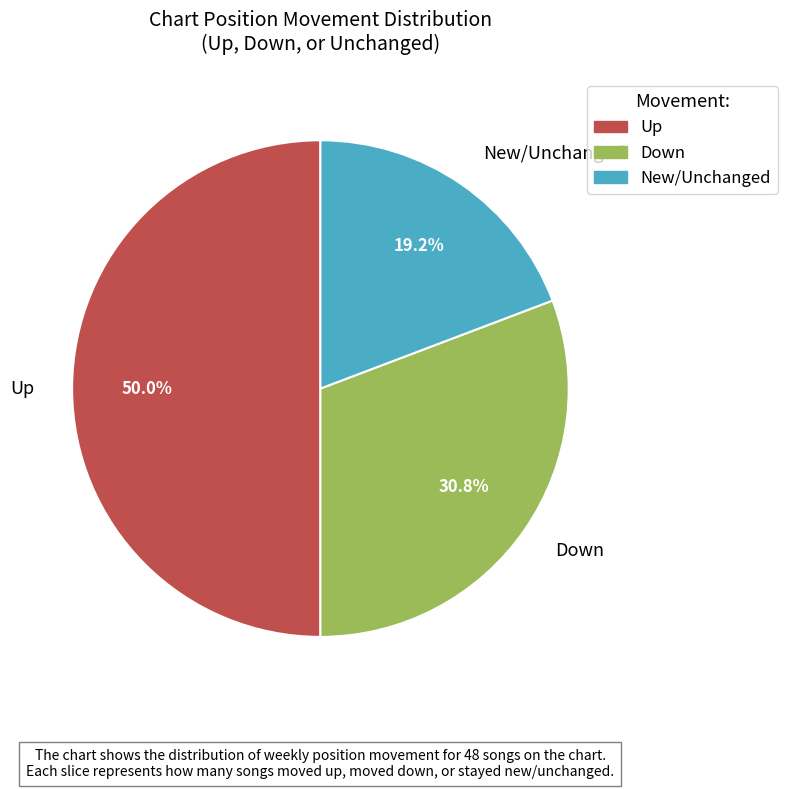

Count the number of slices in the pie.

3